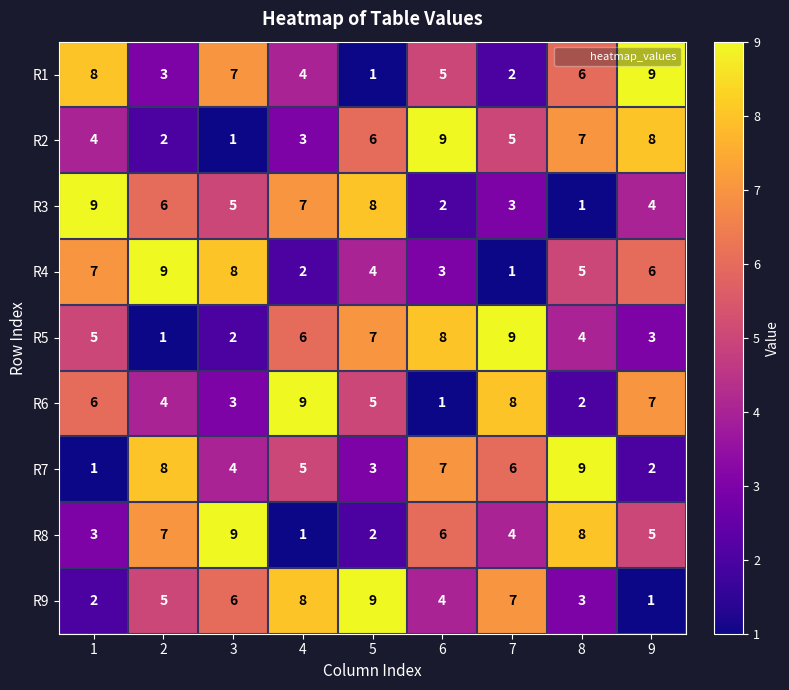

Rank the series at 3 from lowest to highest value.

R2, R5, R6, R7, R3, R9, R1, R4, R8